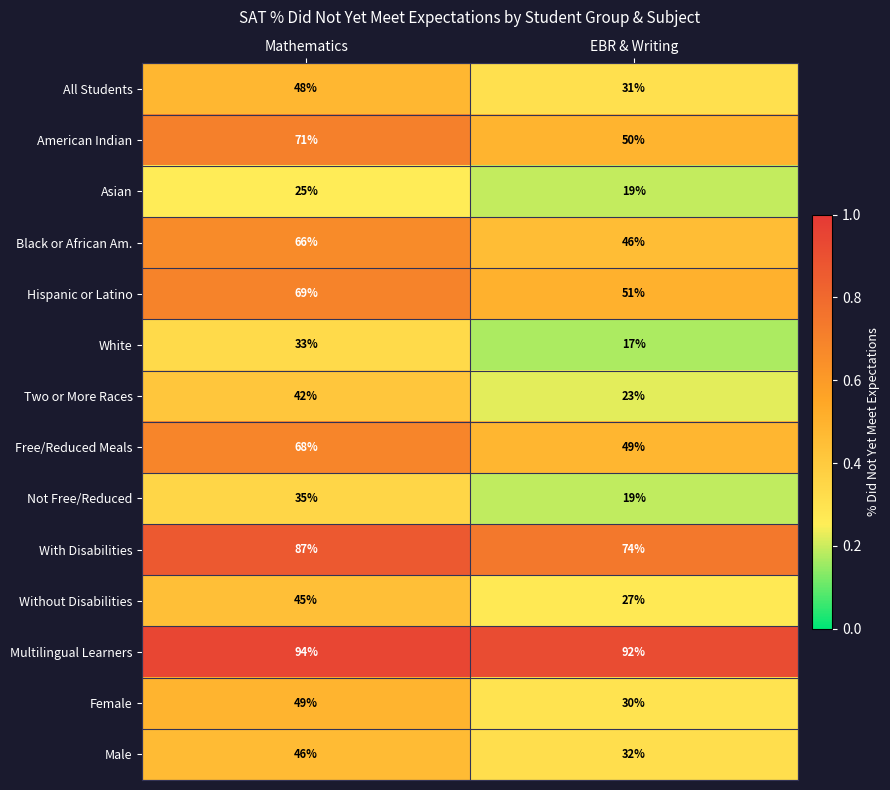

Rank the series at Mathematics from highest to lowest value.

Multilingual Learners, With Disabilities, American Indian, Hispanic or Latino, Free/Reduced Meals, Black or African Am., Female, All Students, Male, Without Disabilities, Two or More Races, Not Free/Reduced, White, Asian